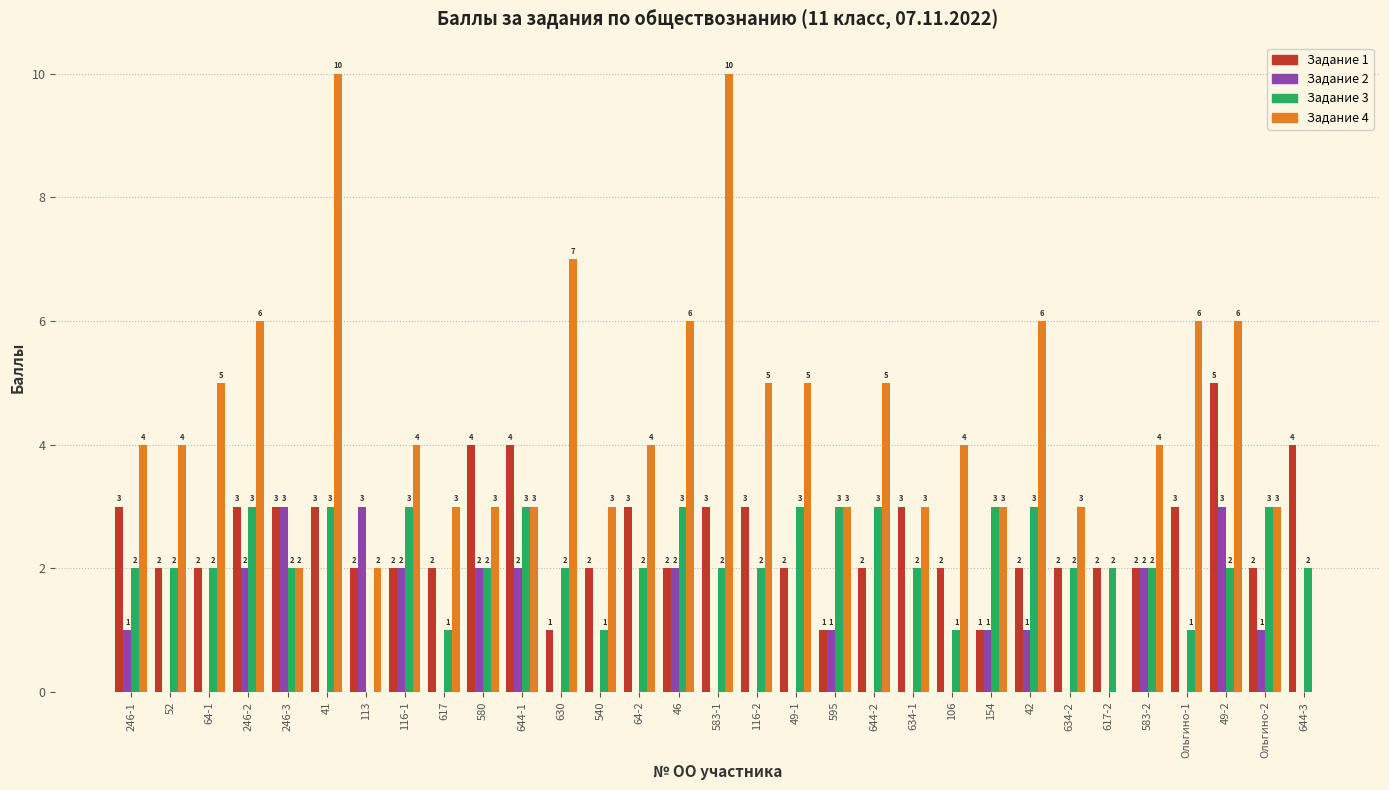

Which series has the largest total across all categories?

Задание 4